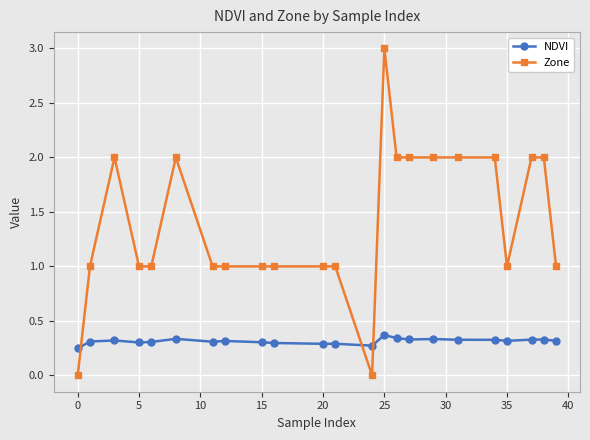

Does the chart have visible grid lines?

Yes